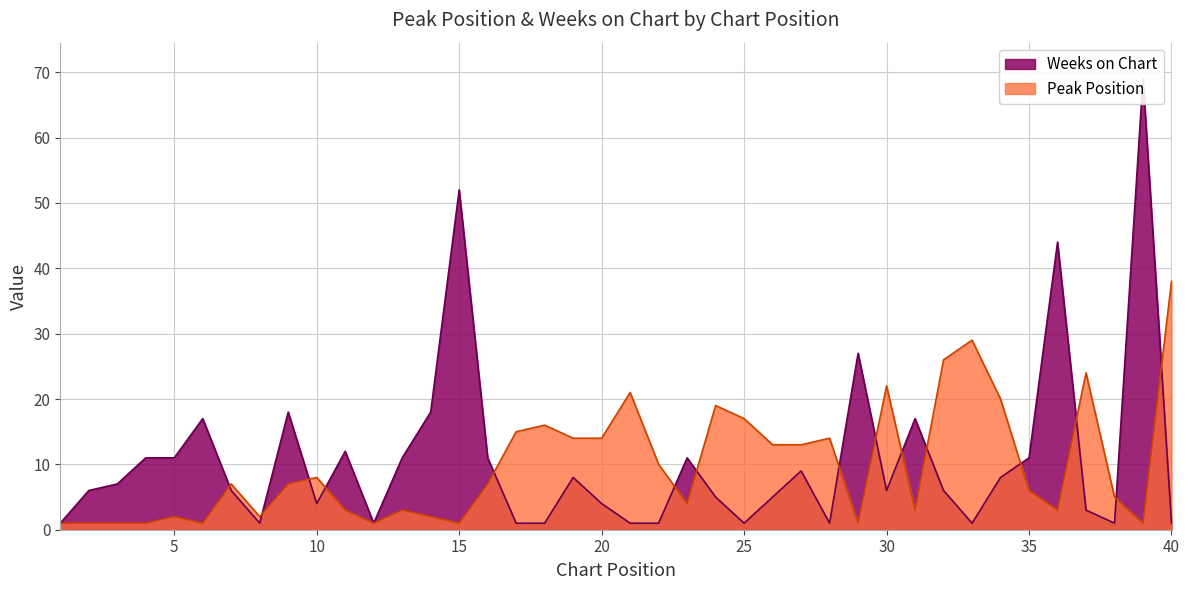

At which category is the sum across all series the highest?

39